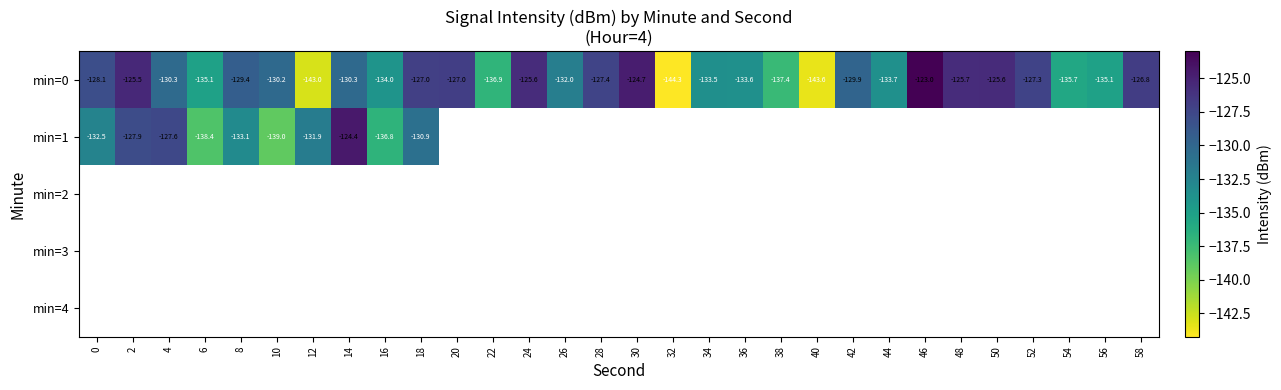

What is the average value of the min=0 series?

-131.4